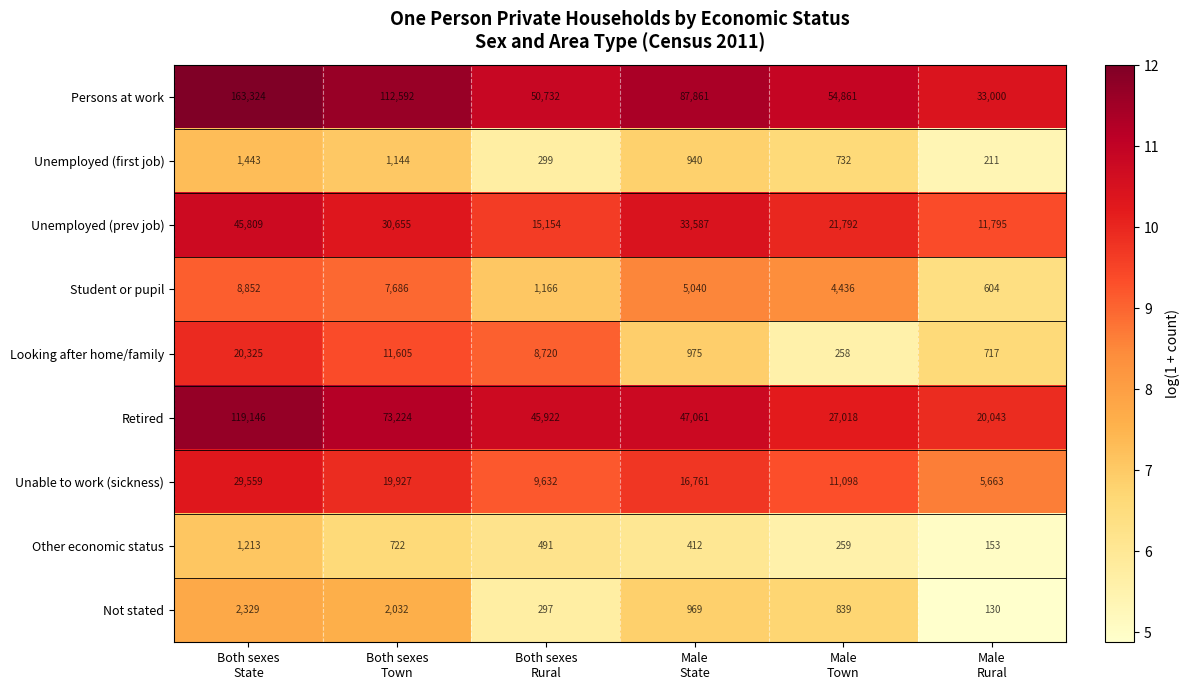

Count the number of categories in the chart.

6